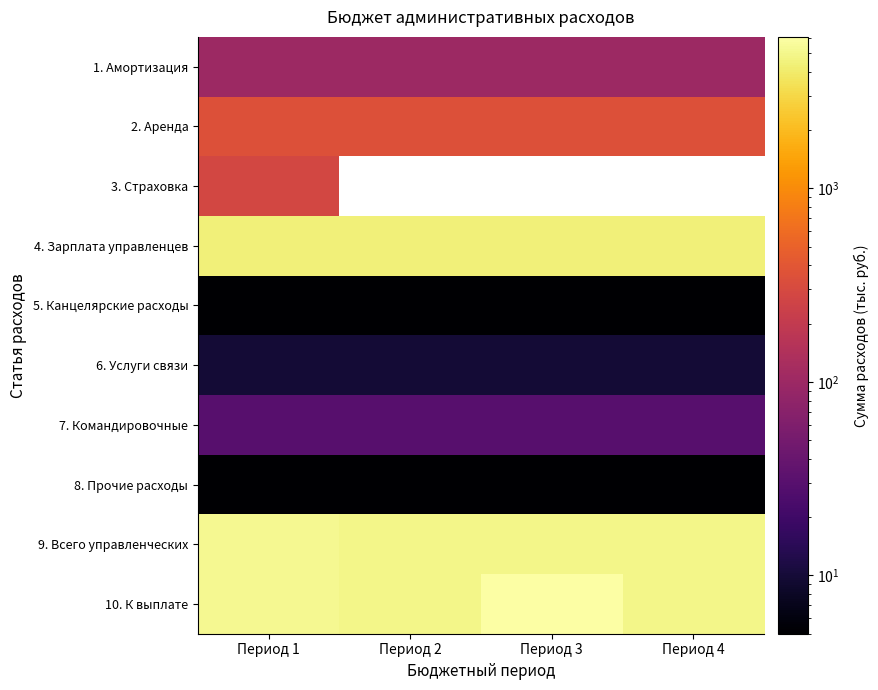

Reading left to right, transcribe all the data shown in this chart.

1. Амортизация: Период 1=100	Период 2=100	Период 3=100	Период 4=100
2. Аренда: Период 1=350	Период 2=350	Период 3=350	Период 4=350
3. Страховка: Период 1=280	Период 2=0	Период 3=0	Период 4=0
4. Зарплата управленцев: Период 1=4450	Период 2=4450	Период 3=4450	Период 4=4450
5. Канцелярские расходы: Период 1=5	Период 2=5	Период 3=5	Период 4=5
6. Услуги связи: Период 1=10	Период 2=10	Период 3=10	Период 4=10
7. Командировочные: Период 1=30	Период 2=30	Период 3=30	Период 4=30
8. Прочие расходы: Период 1=5	Период 2=5	Период 3=5	Период 4=5
9. Всего управленческих: Период 1=5230	Период 2=4950	Период 3=4950	Период 4=4950
10. К выплате: Период 1=5130	Период 2=4850	Период 3=6050	Период 4=4850